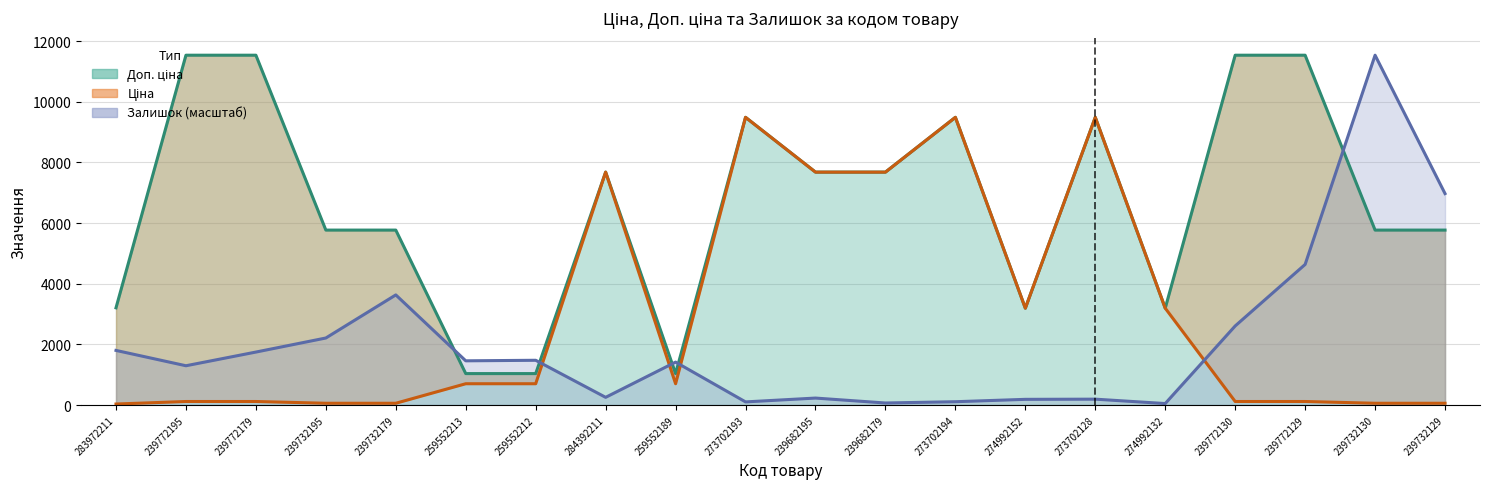

What is the value of the Доп. ціна point at the 1st from the left?

3205.0